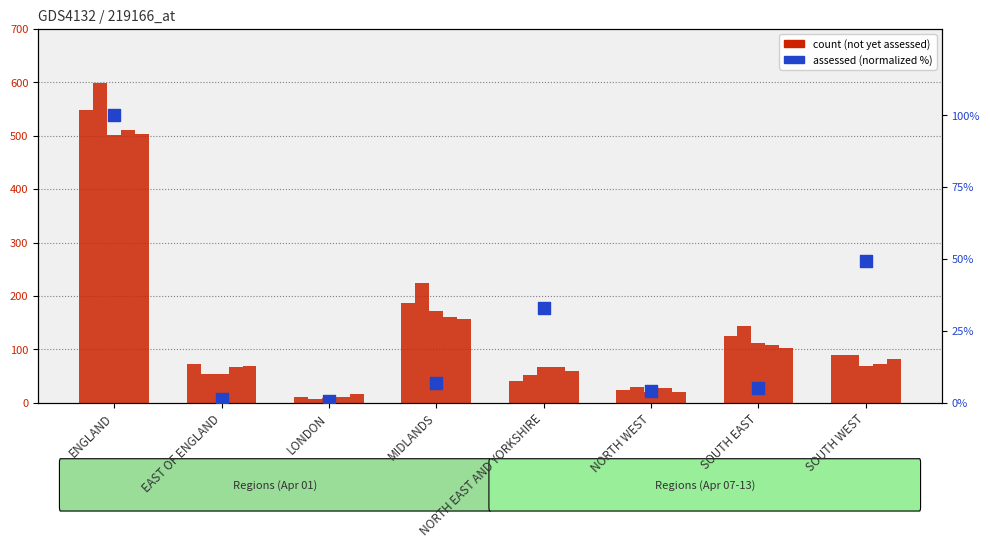

Which series has the largest total across all categories?

Not yet assessed (Apr 01)